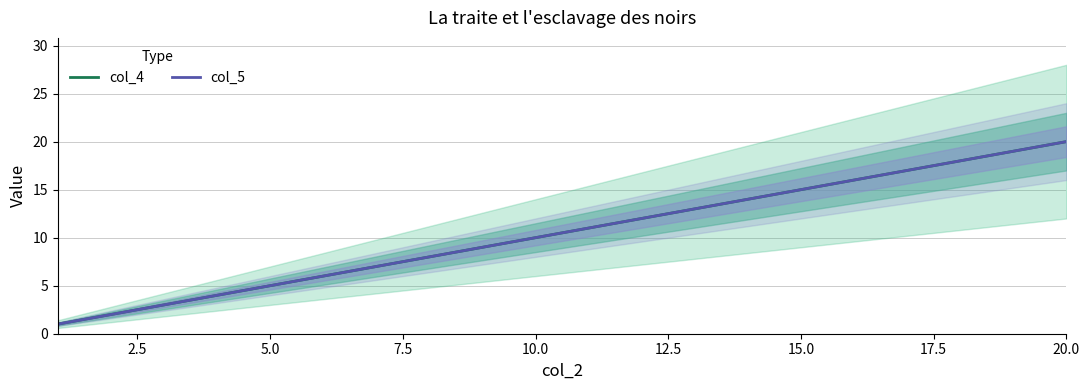

What is the difference between the maximum and minimum values in the col_5 series?

19